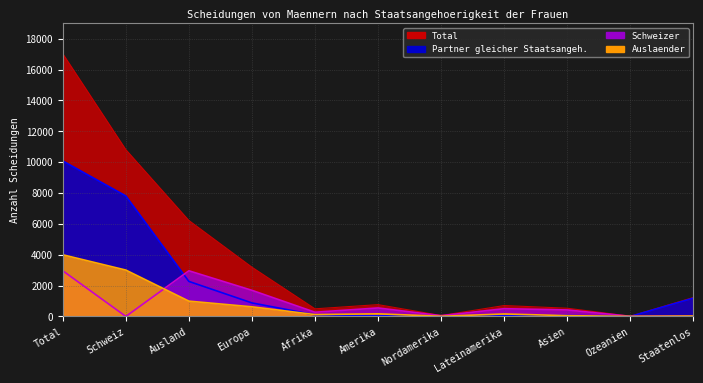

What is the difference between the highest and lowest values at Nordamerika?

58